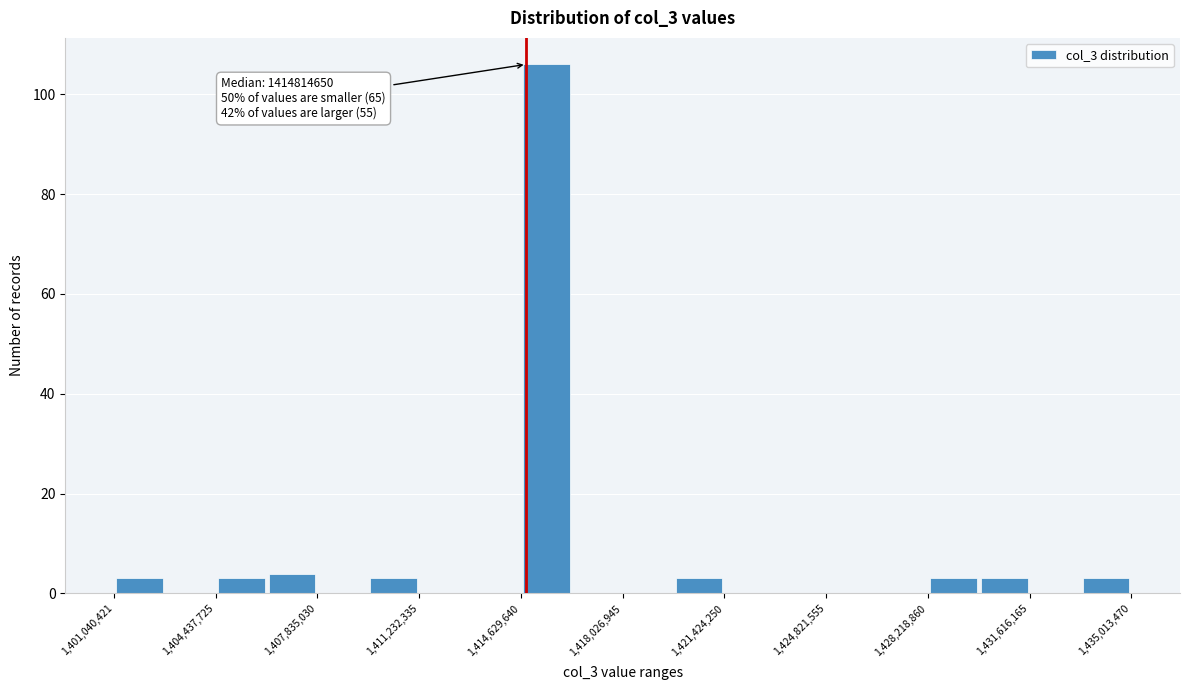

Read against the x-axis, roughly where is the centre of the tallest bar?

1415500000